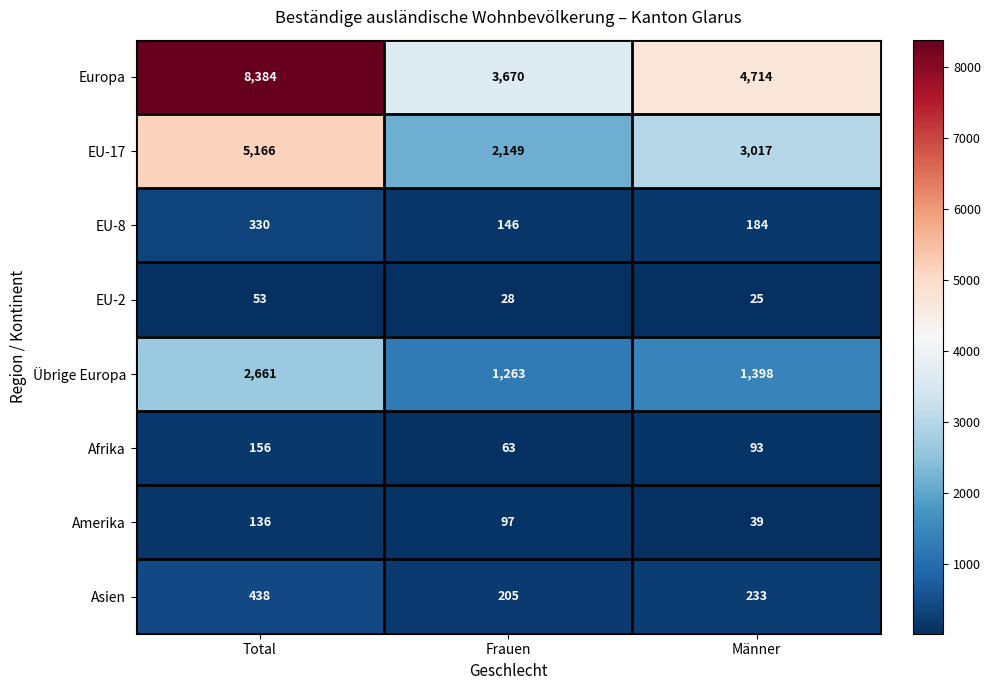

What is the sum of all Asien values?

876